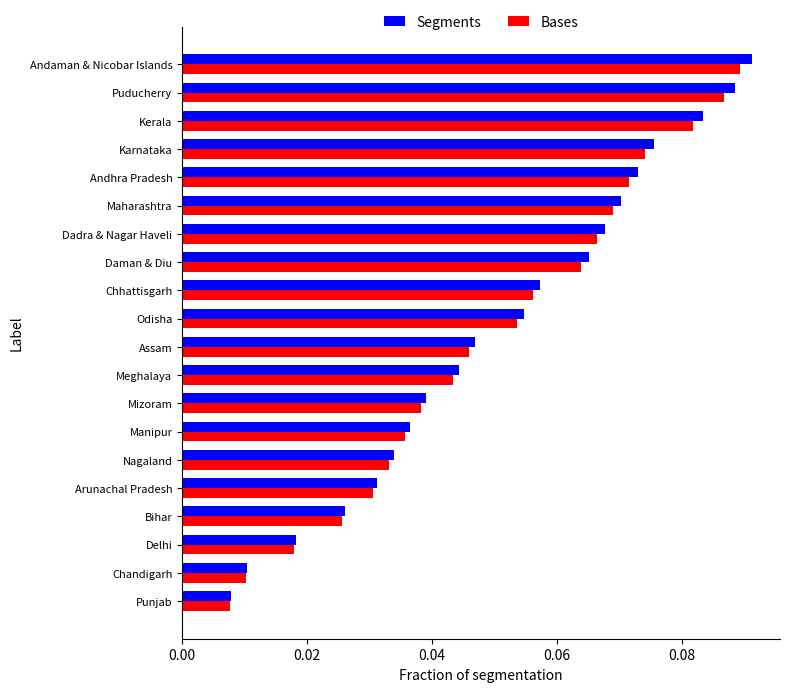

Which series has the widest spread of values?

Segments